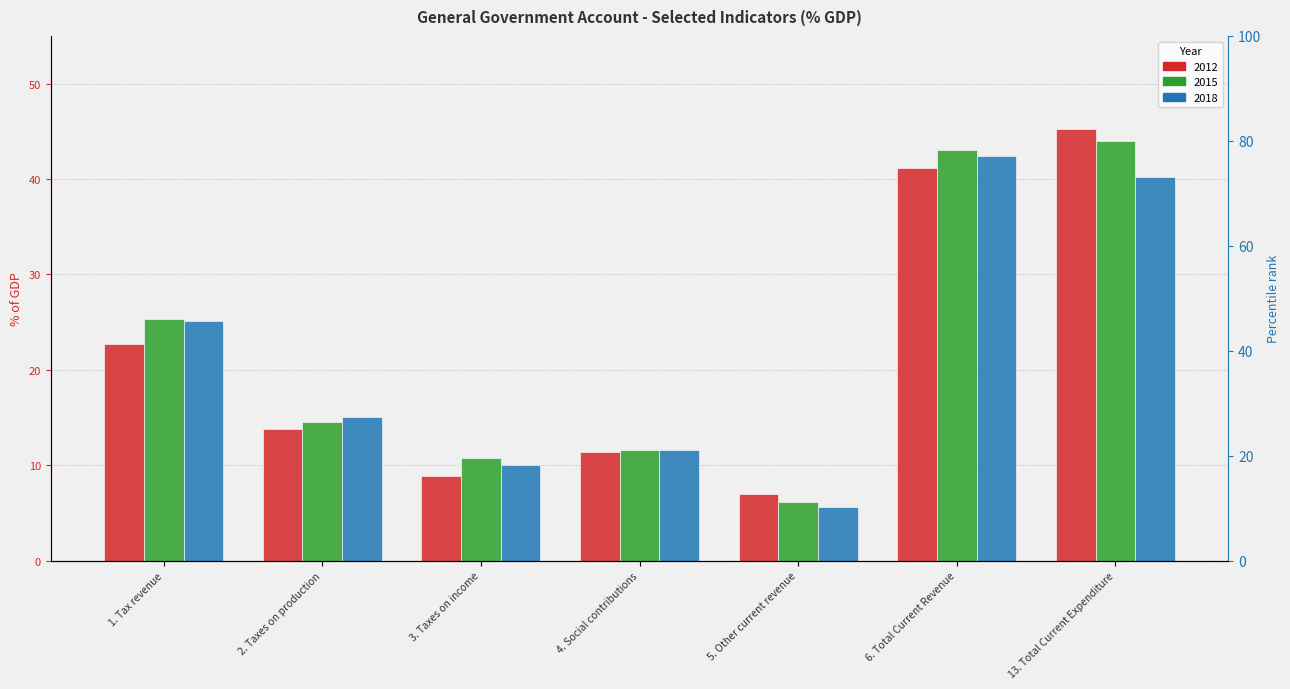

List the series in order of their peak value, highest first.

2012, 2015, 2018